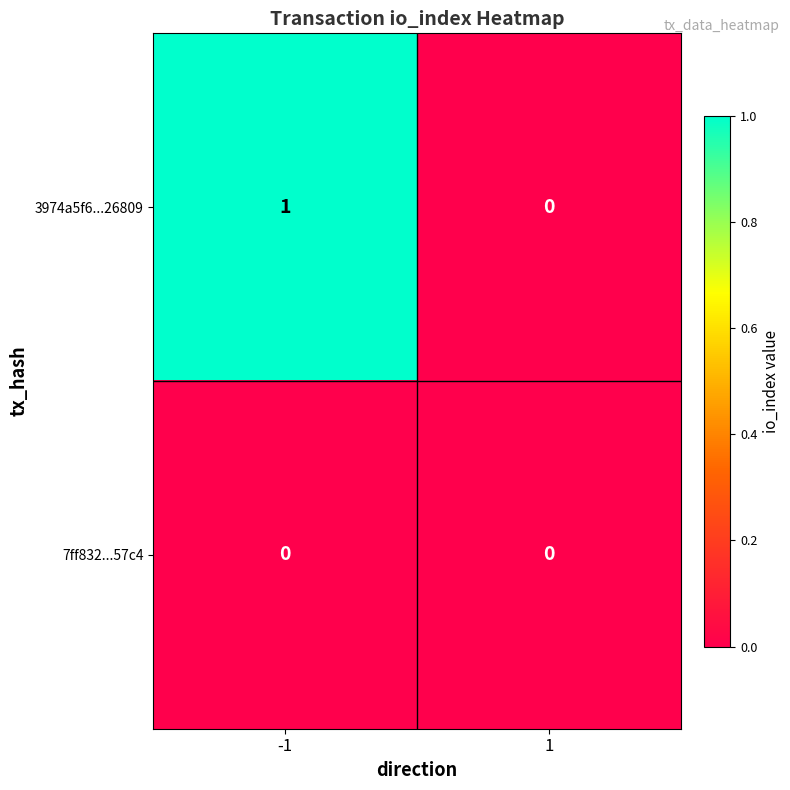

What is the total value across all series at -1?

1